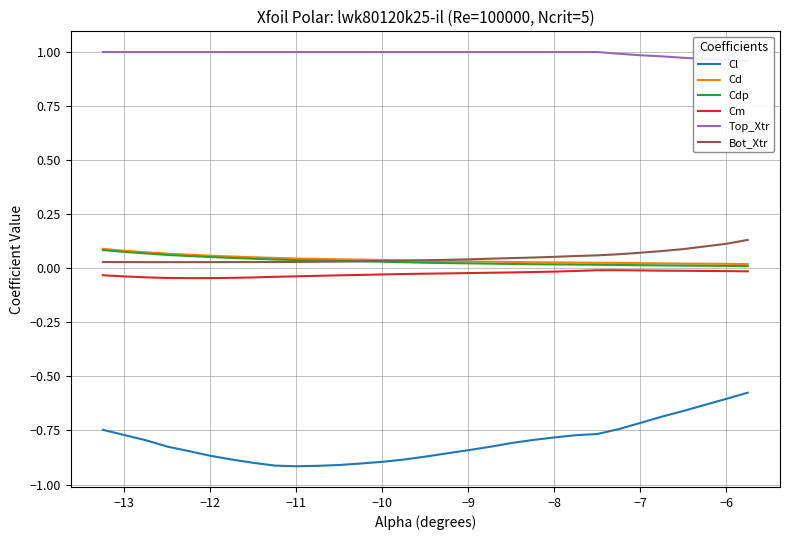

What is the minimum value shown in the chart?

-0.9